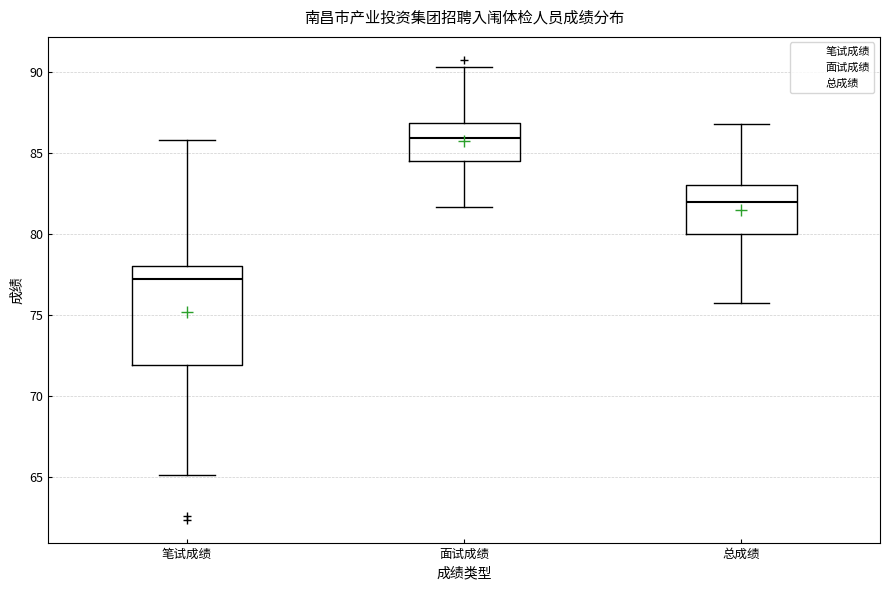

Comparing the boxes themselves (not the whiskers), which one is the tallest?

笔试成绩